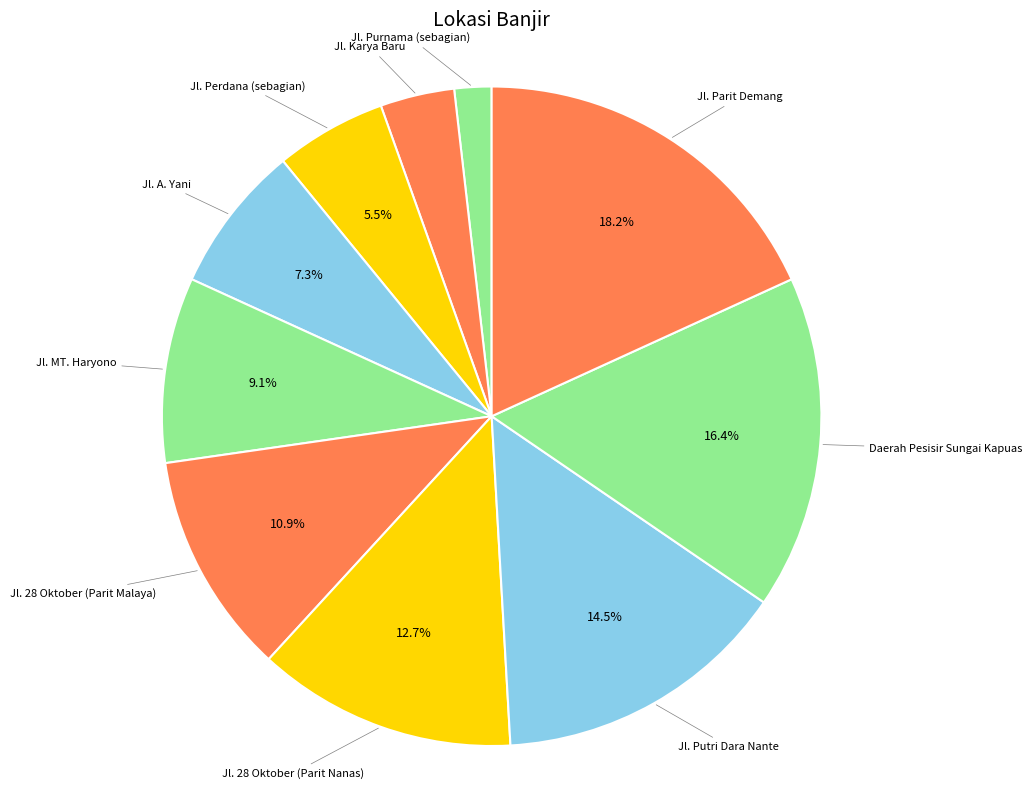

To the nearest percent, what is the combined percentage of Jl. Purnama (sebagian) and Jl. A. Yani?

9%